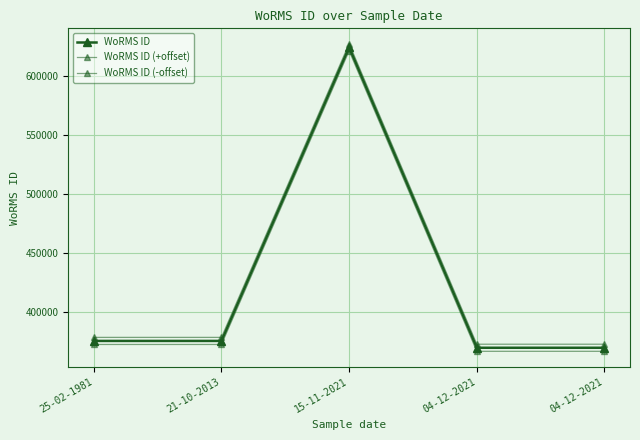

At which label is WoRMS ID (+offset) closest to 500200?

25-02-1981